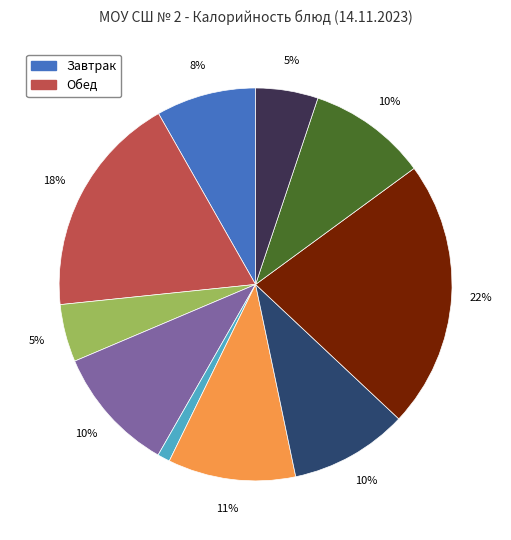

Is there any slice that represents more than half of the pie?

No